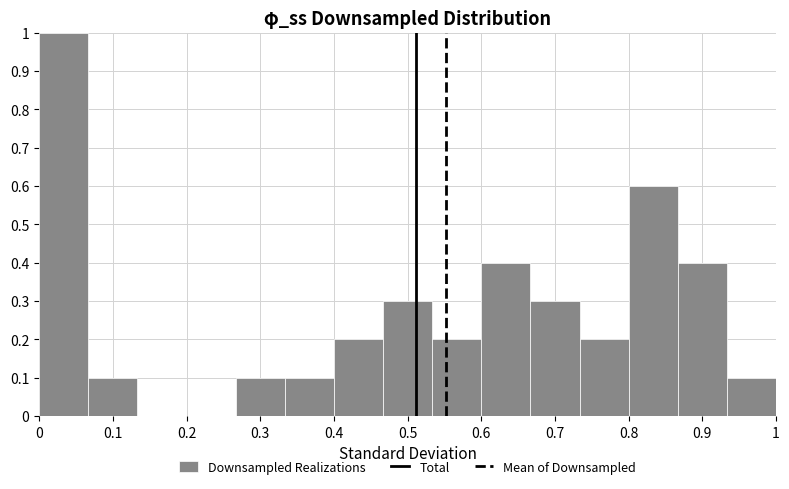

What is the height of the bar covering 0.47 to 0.53 on the x-axis? Neither the bar edges nor the heights are printed on the chart, so give them approximately, as read against the axes.

0.3